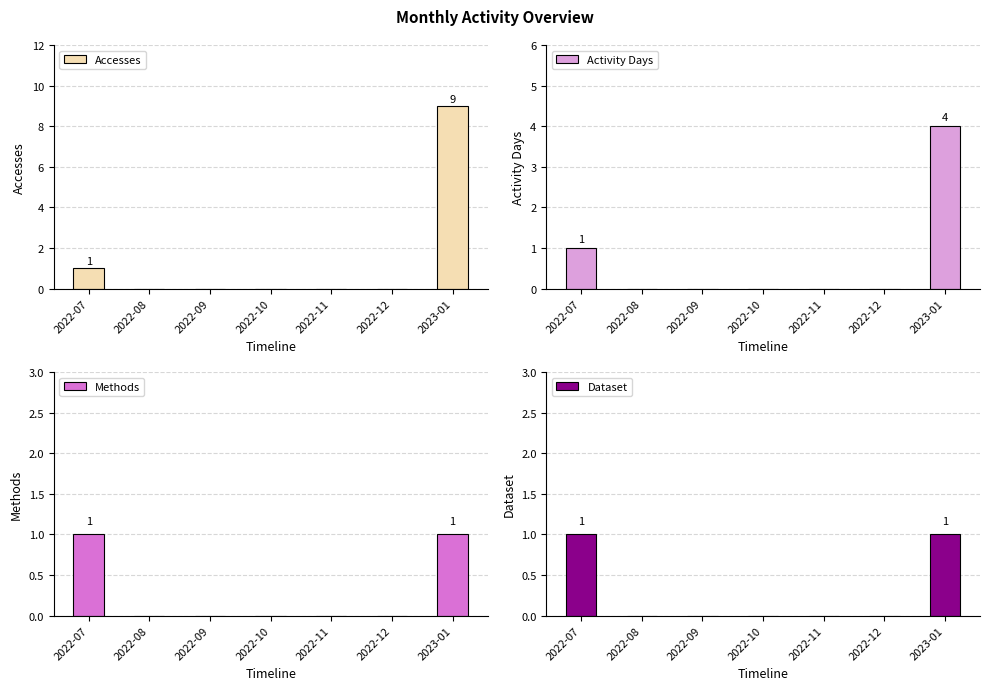

How many bars are there in total?

28